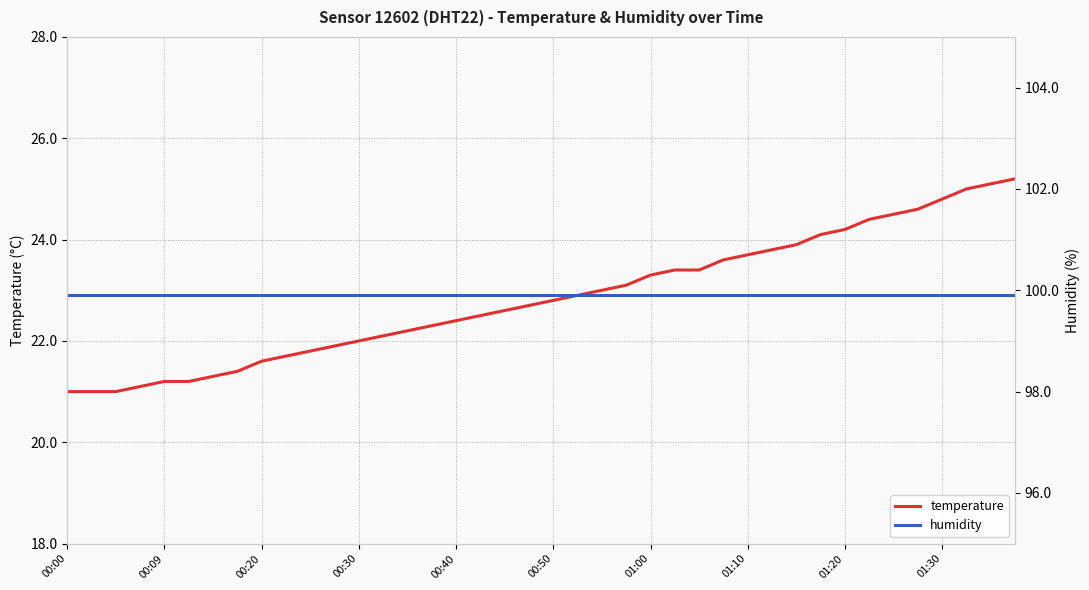

Which series has the largest total across all categories?

humidity